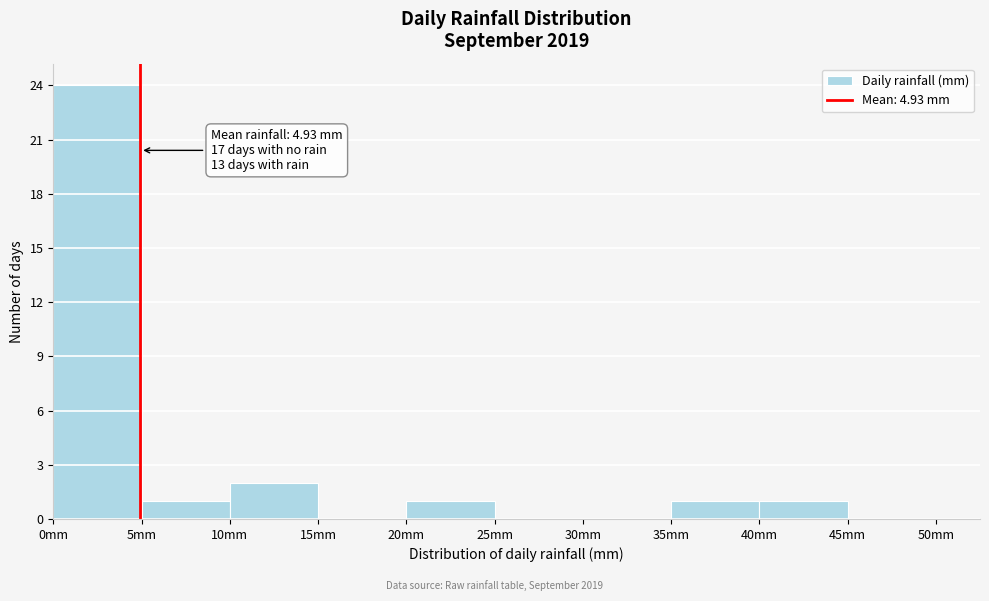

Over which range of the x-axis is the bar tallest?

0 to 5